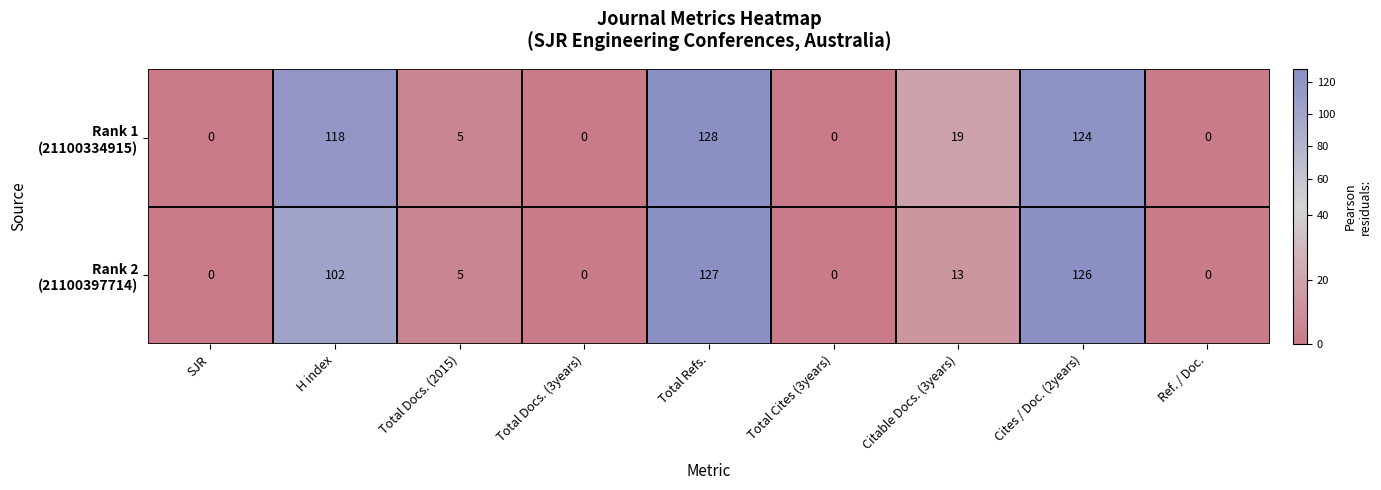

Which category has the highest value across all series?

Total Refs.